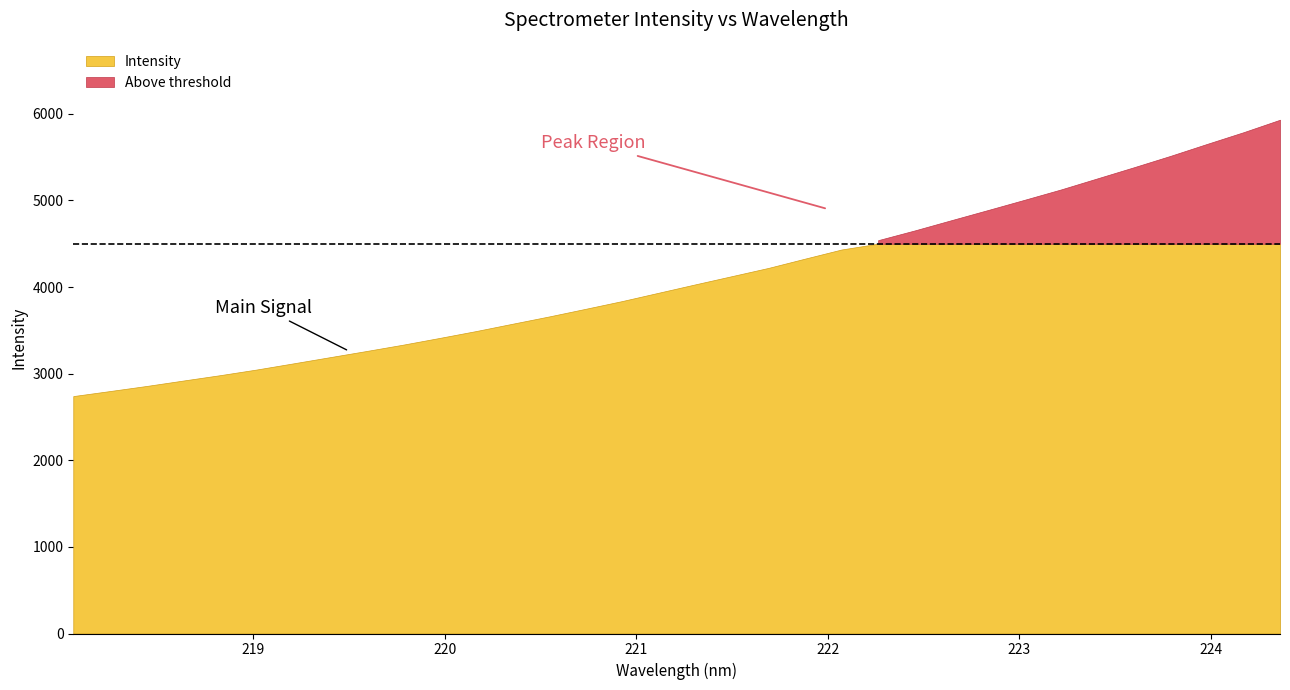

What is the maximum value shown in the chart?

5931.3